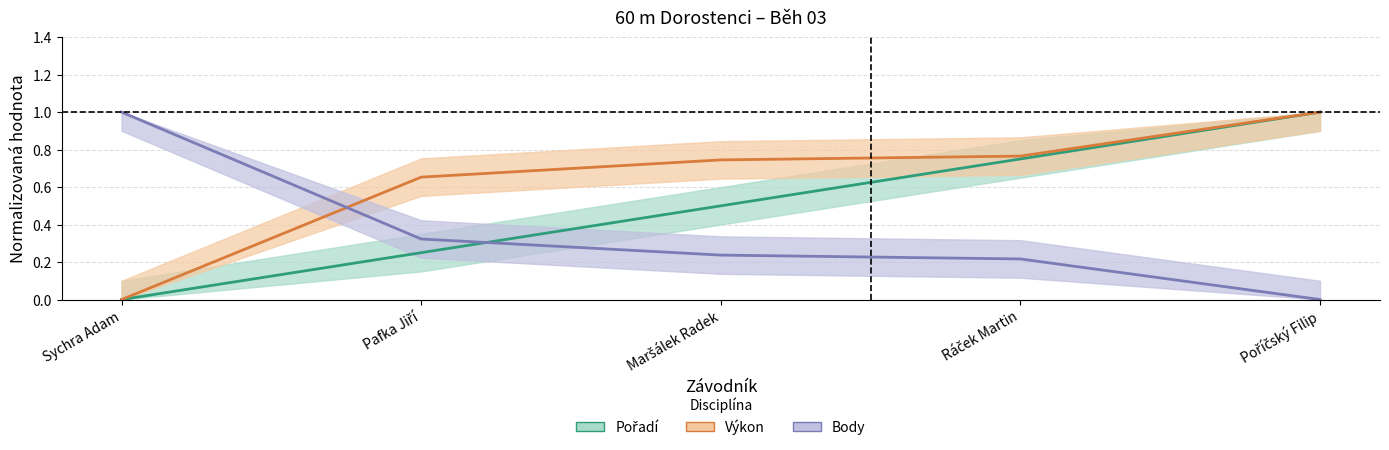

At which label does Výkon reach its minimum?

Sychra Adam